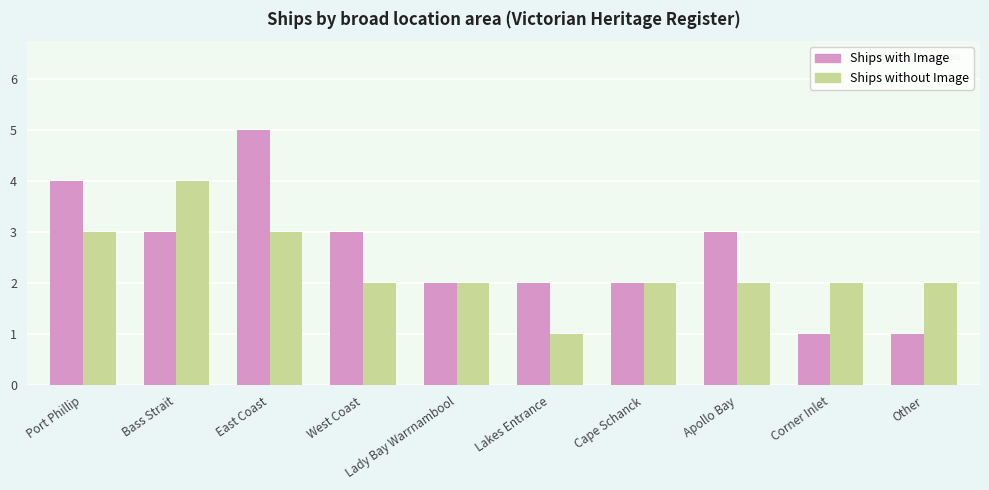

At which label does Ships with Image reach its peak?

East Coast